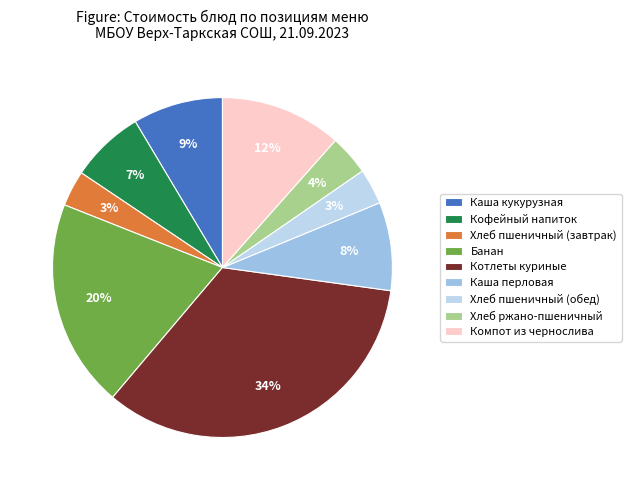

Approximately how many times larger is the value at Хлеб пшеничный (завтрак) compared to Хлеб пшеничный (обед)?

1.0